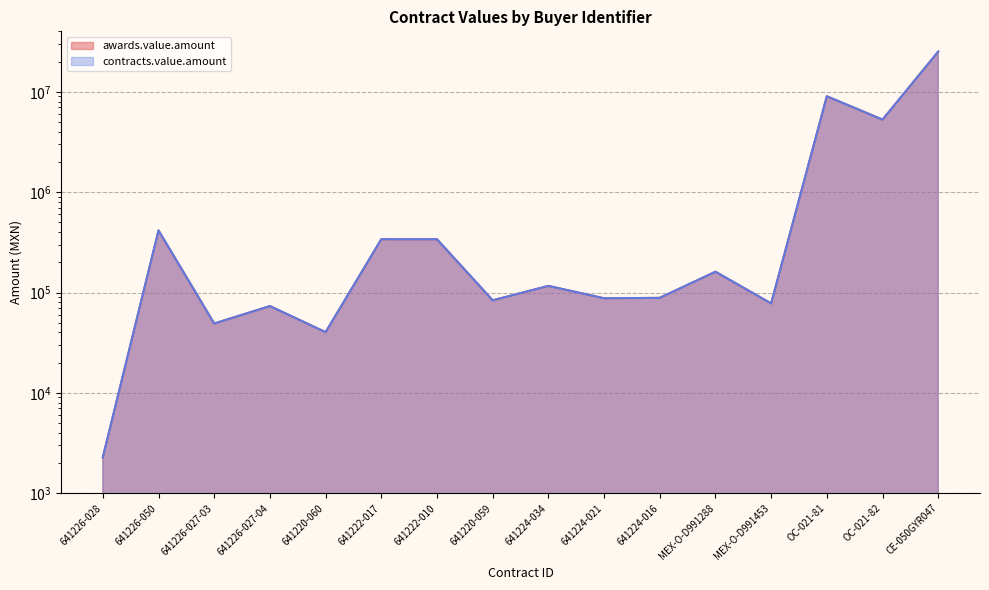

Rank the categories by contracts.value.amount value from highest to lowest.

CE-050GYR047, OC-021-81, OC-021-82, 641226-050, 641222-017, 641222-010, MEX-O-D991288, 641224-034, 641224-016, 641224-021, 641220-059, MEX-O-D991453, 641226-027-04, 641226-027-03, 641220-060, 641226-028